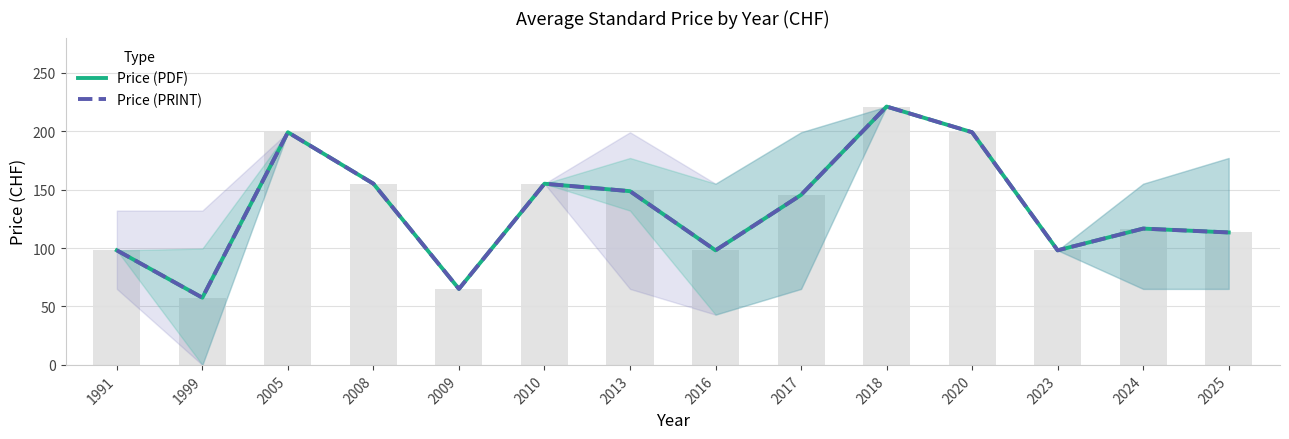

List the labels in order of Price (PDF) value, smallest first.

1999, 2009, 1991, 2016, 2023, 2025, 2024, 2017, 2013, 2008, 2010, 2005, 2020, 2018